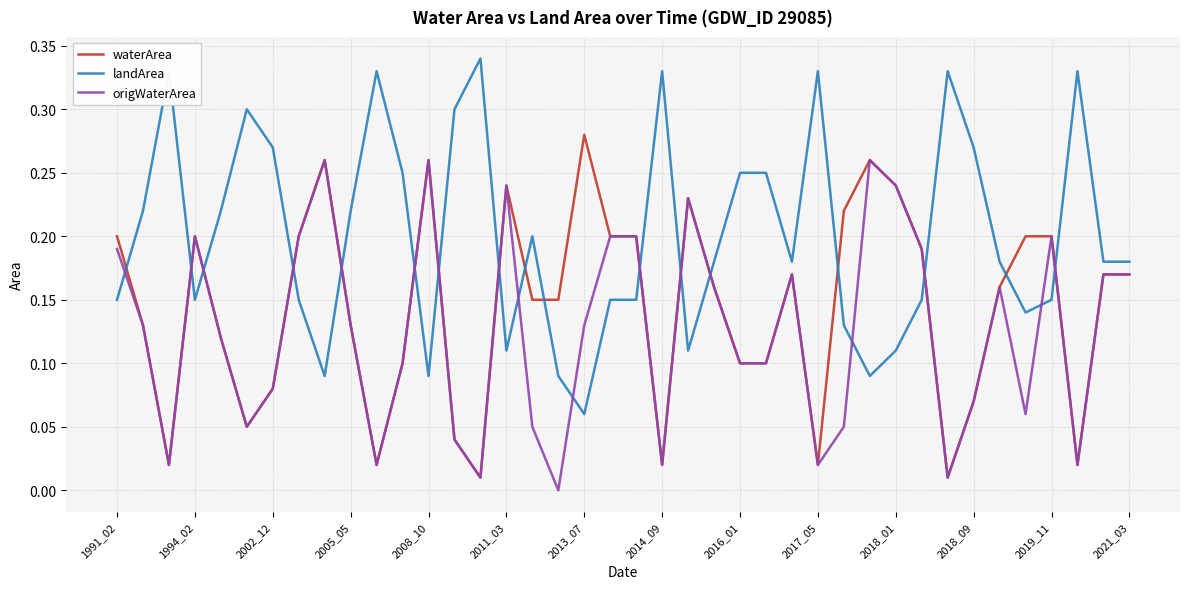

List the series in order of their overall mean, highest first.

landArea, waterArea, origWaterArea